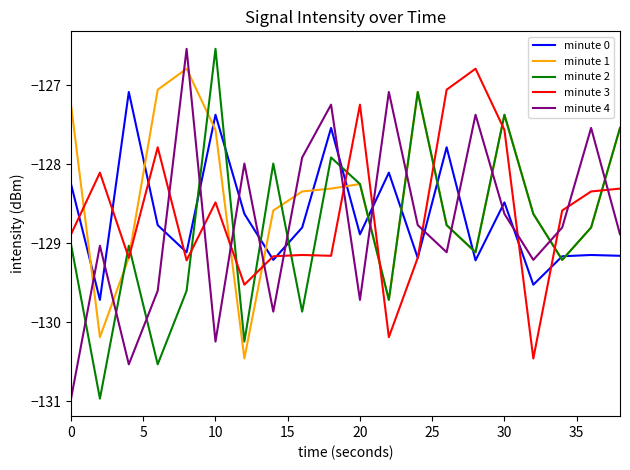

Which series has the largest total across all categories?

minute 1